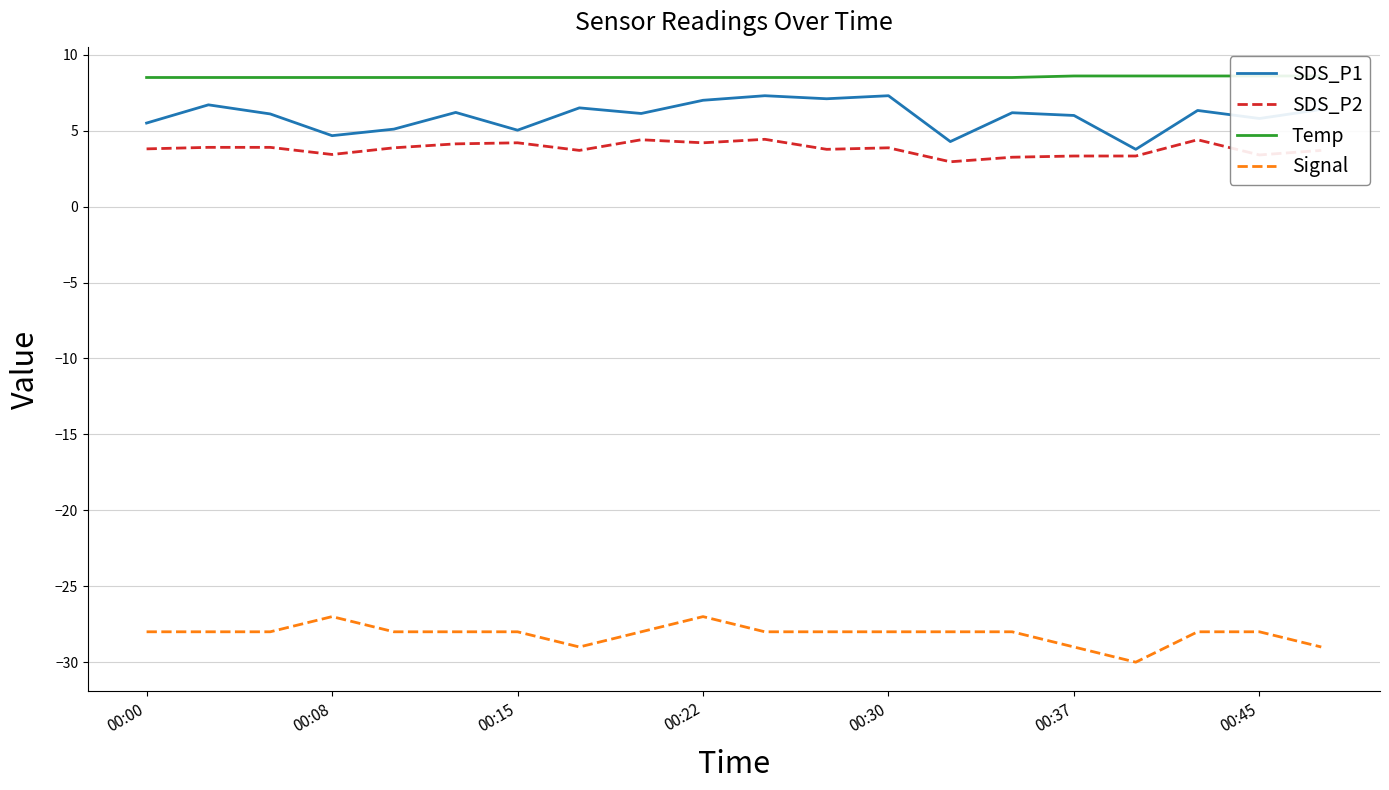

What is the total value across all series at 14?

-10.1